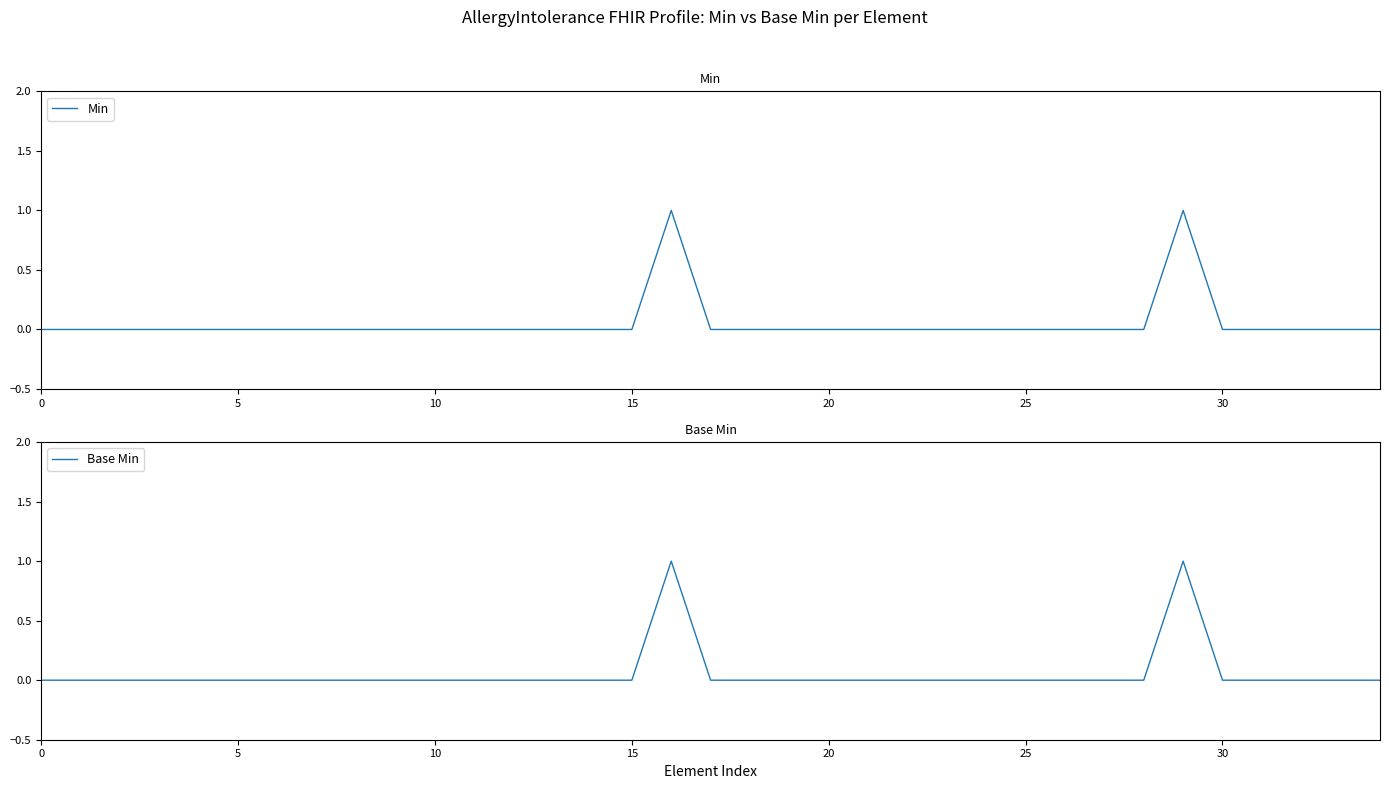

Rank the series by their maximum value, from highest to lowest.

Min, Base Min